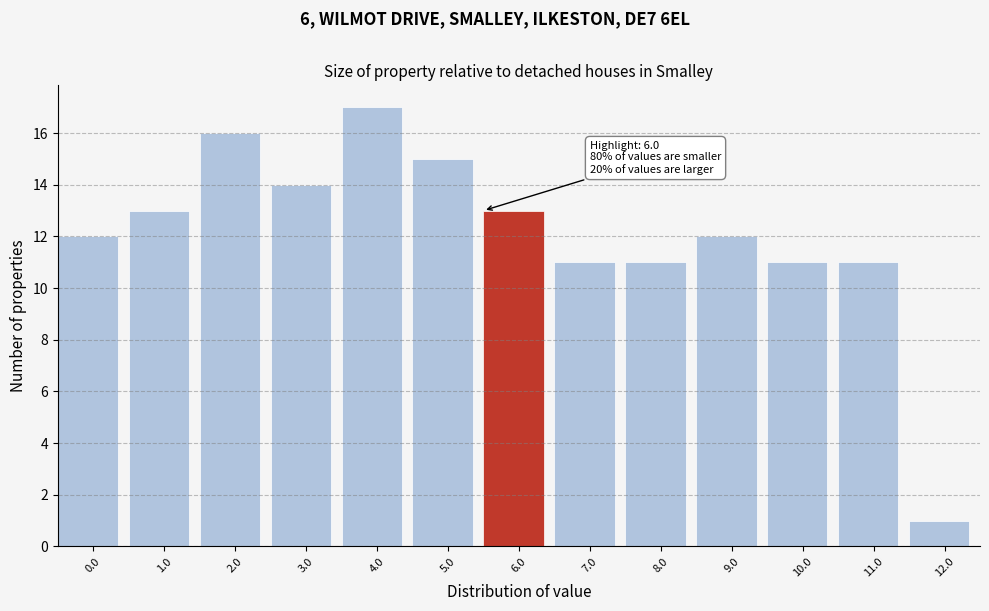

Reading left to right, transcribe all the data shown in this chart.

12	13	16	14	17	15	13	11	11	12	11	11	1